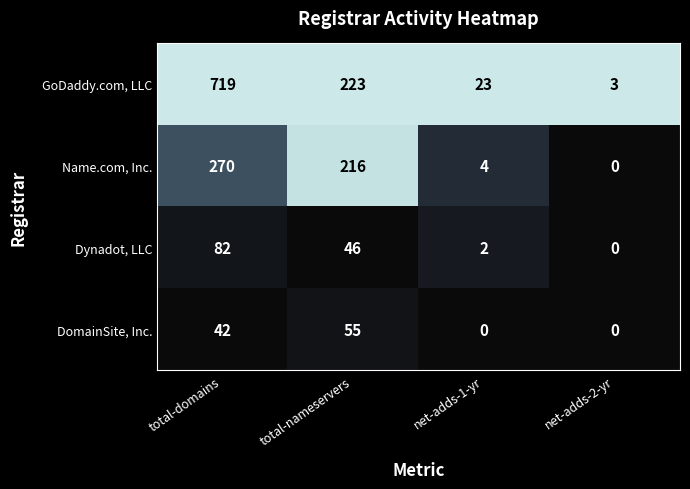

What is the maximum value shown in the chart?

719